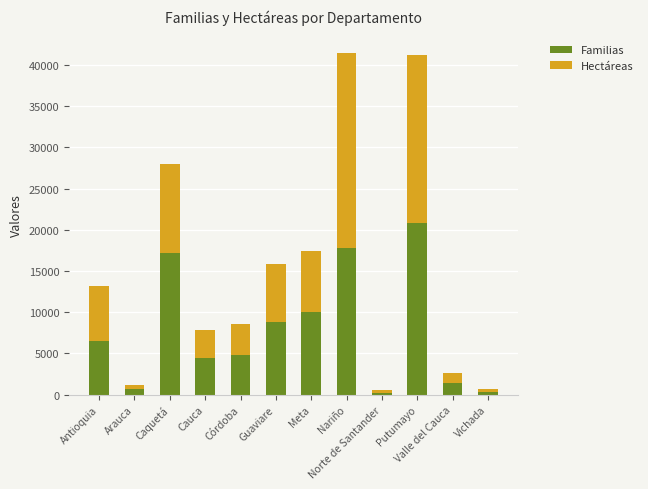

What is the highest value of the Familias series?

20854.0